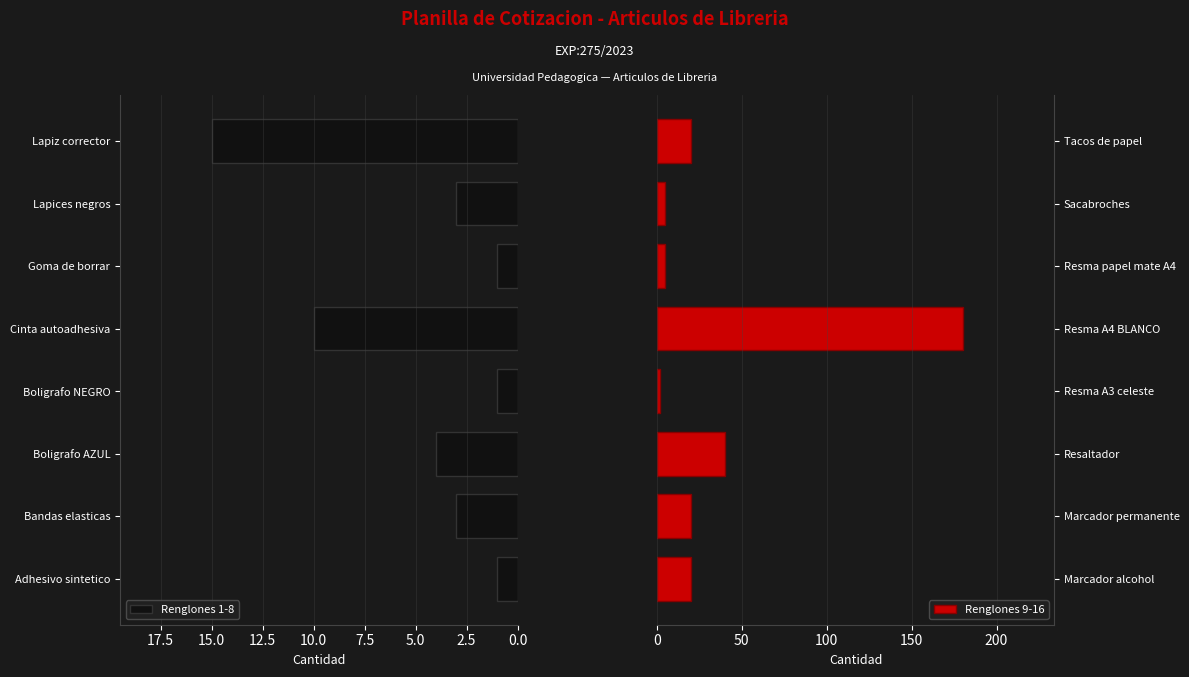

How many bars are there in each group?

2